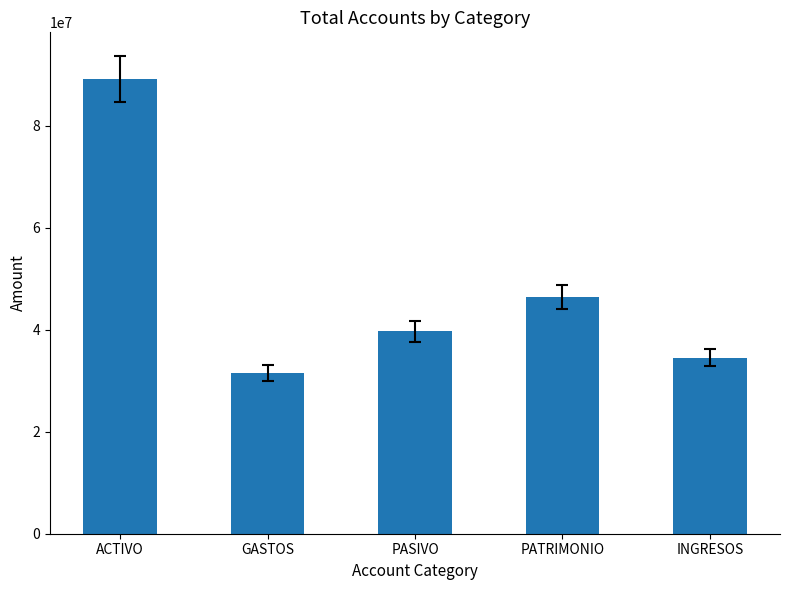

The chart shows a value of 18711035.5 at INGRESOS. True or false?

False